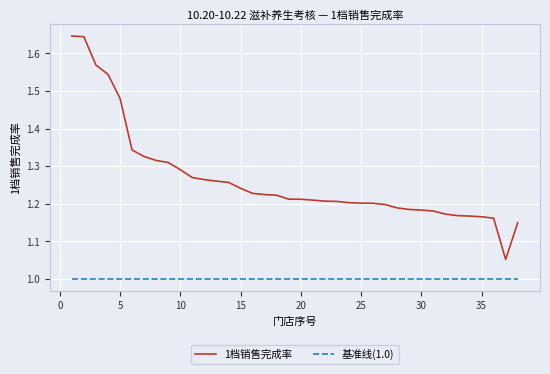

True or false: 1档销售完成率 and 基准线(1.0) cross at least once.

False